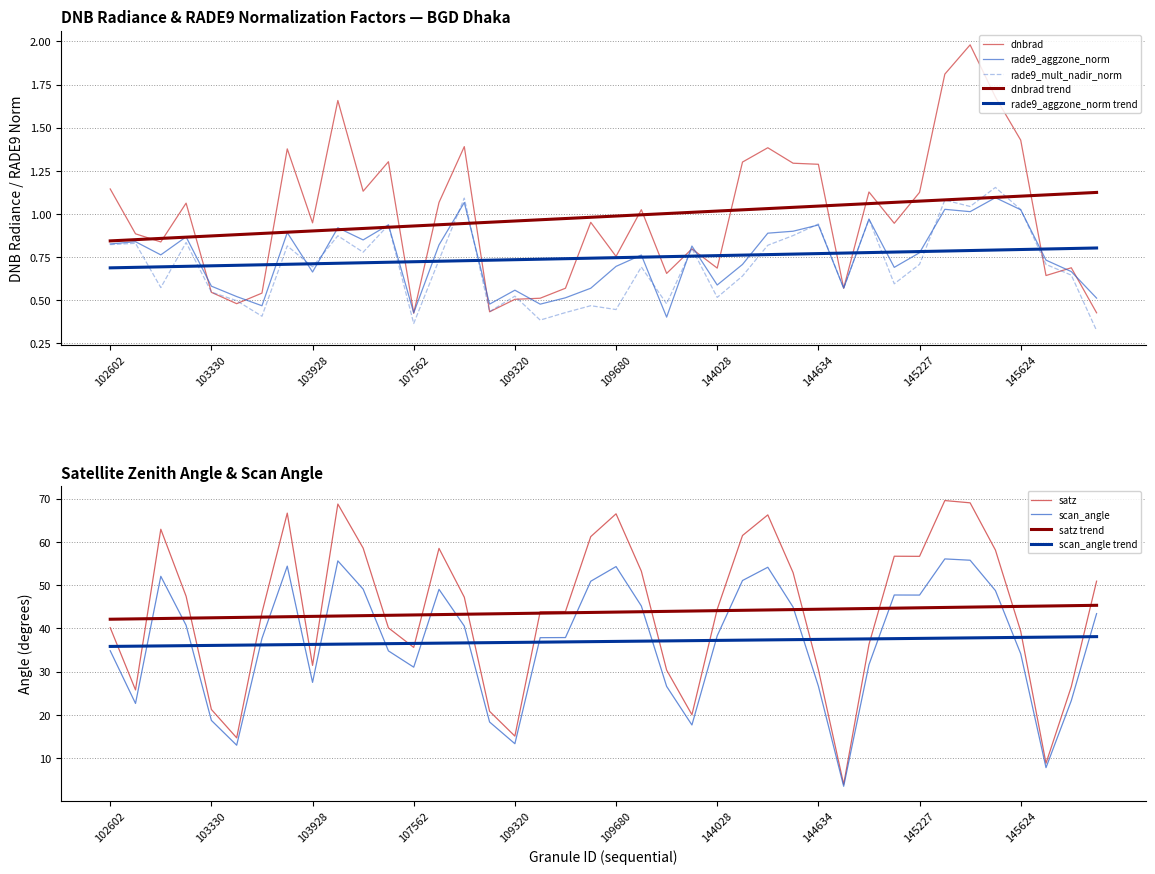

Is this an area chart (filled region under the line)?

No